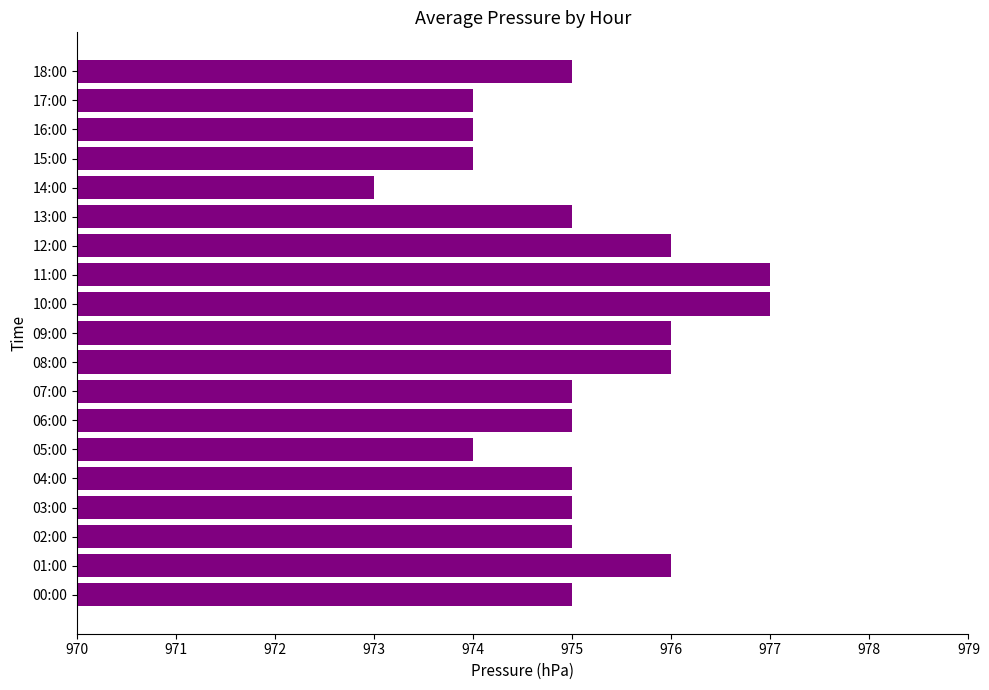

What is the smallest value displayed?

973